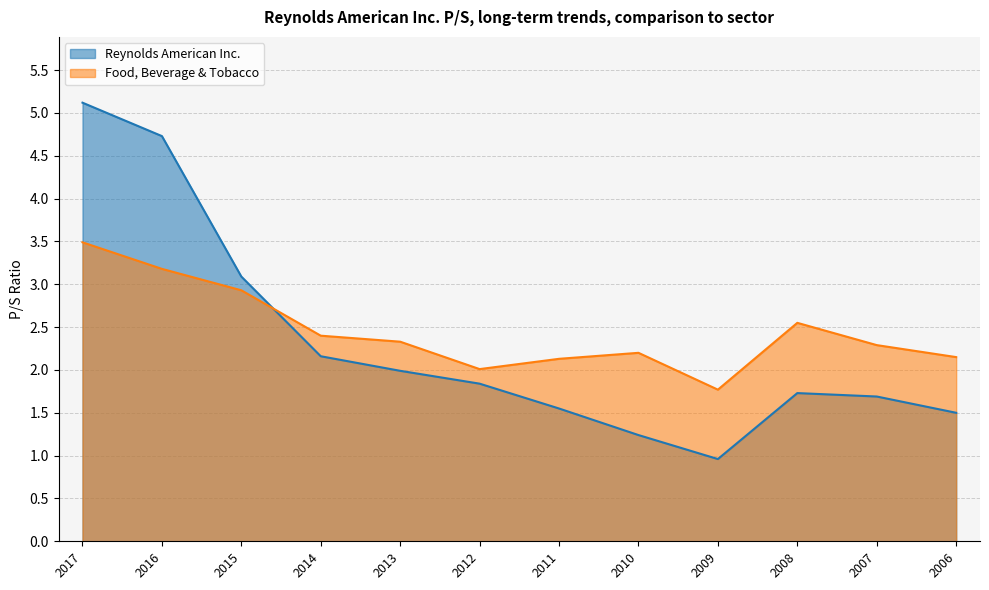

Is it true that Food, Beverage & Tobacco equals 3.1 at 2010?

False